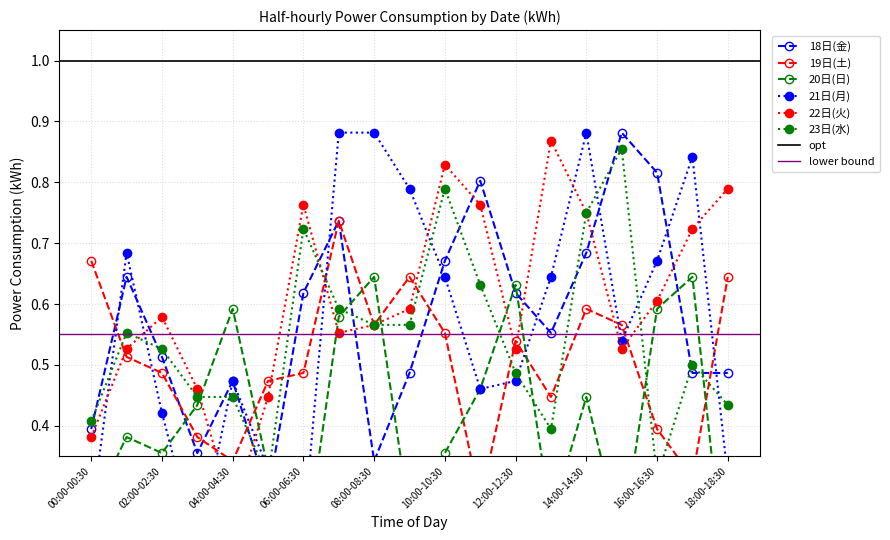

Rank the series at 03:00-03:30 from lowest to highest value.

21日(月), 18日(金), 19日(土), 20日(日), 23日(水), 22日(火)